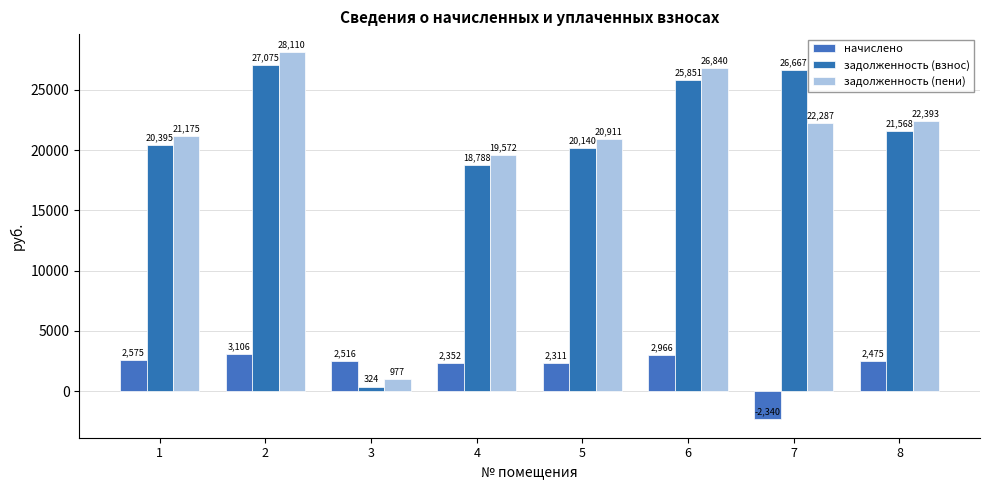

True or false: задолженность (взнос) has a value of 323.9 at 3.

True